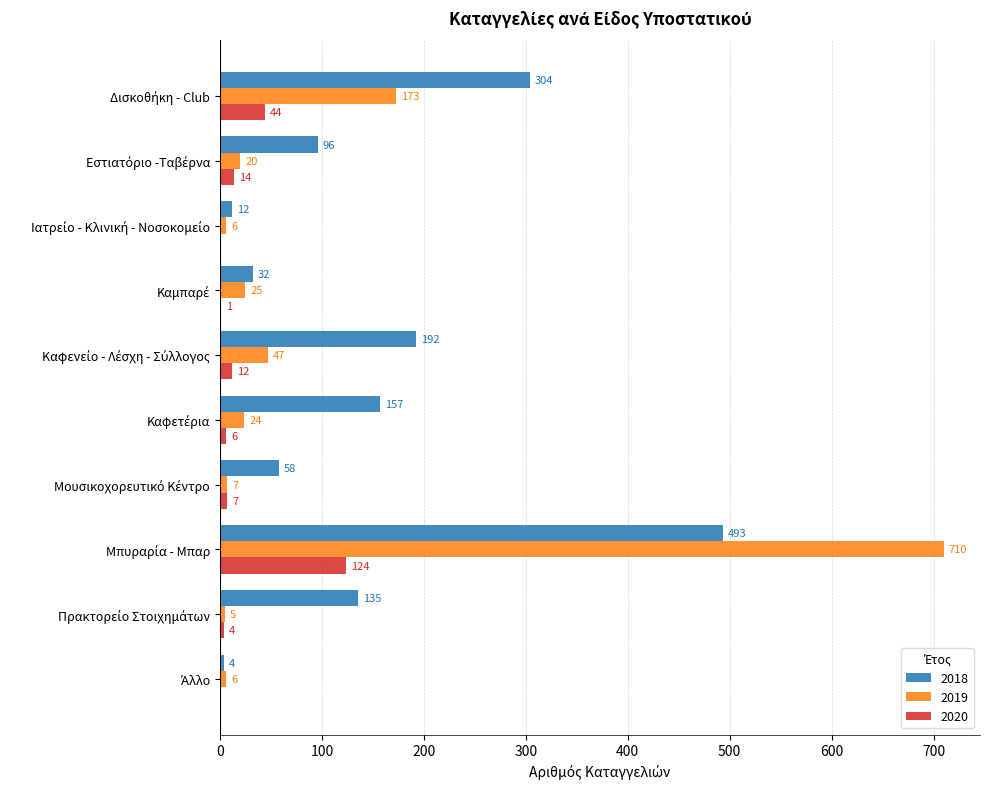

Which series has the largest total across all categories?

2018